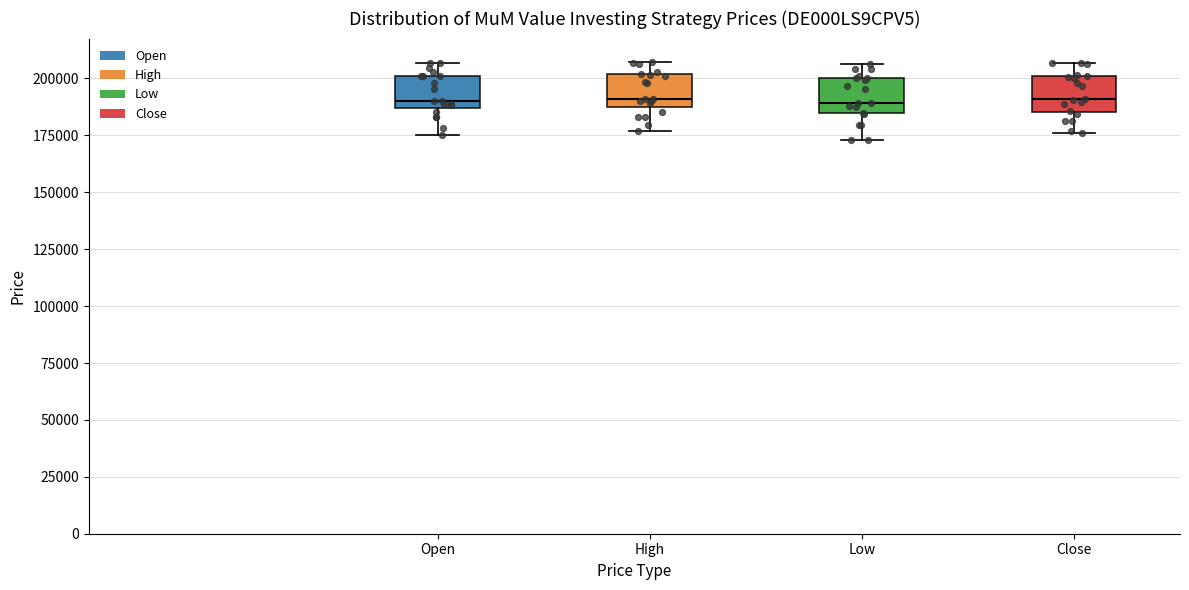

Reading left to right, transcribe this box plot: for each box, give where its median line is, the range the box spans, and where its two whiskers end, as read against the y-axis. The values are not printed on the chart, so give them approximately, as read against the axis.

Open: median 190000, box 185000 to 200000, whiskers 175000 to 205000
High: median 190000, box 185000 to 200000, whiskers 175000 to 205000
Low: median 190000, box 185000 to 200000, whiskers 175000 to 205000
Close: median 190000, box 185000 to 200000, whiskers 175000 to 205000